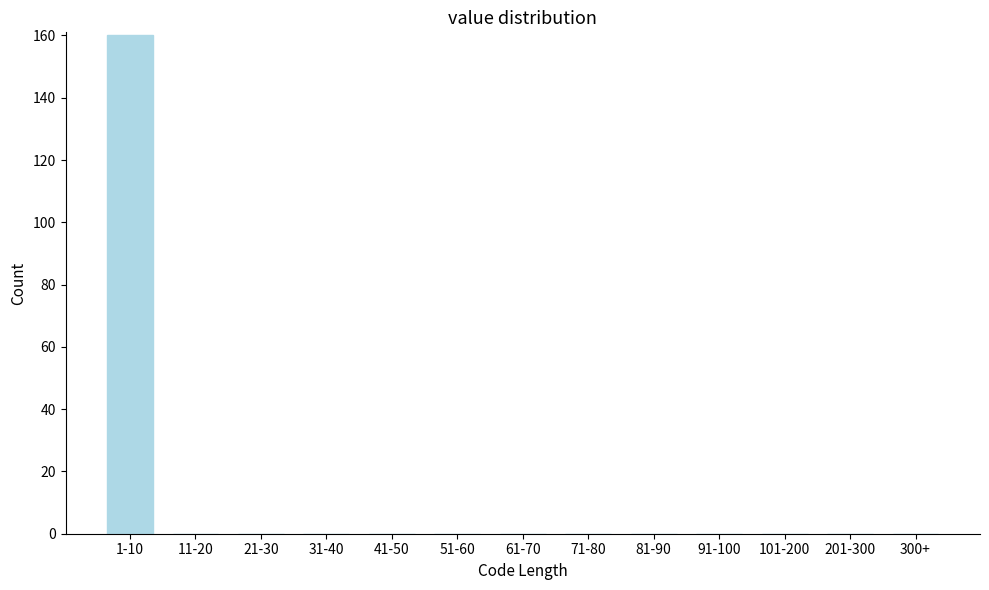

Reading left to right, transcribe all the data shown in this chart.

1-10=160	11-20=0	21-30=0	31-40=0	41-50=0	51-60=0	61-70=0	71-80=0	81-90=0	91-100=0	101-200=0	201-300=0	300+=0